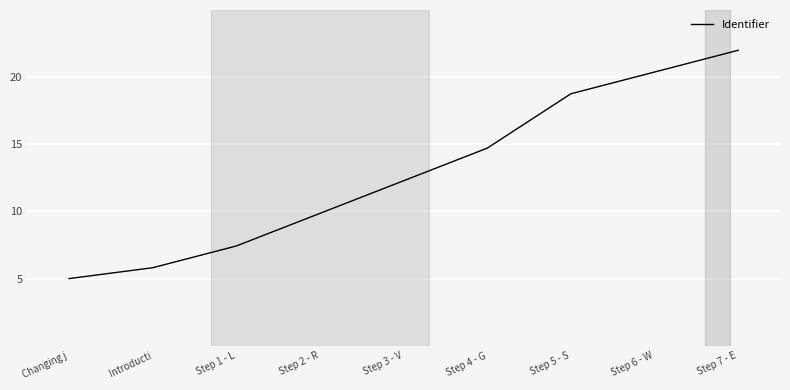

The value at Step 6 - W is 32.6. True or false?

False